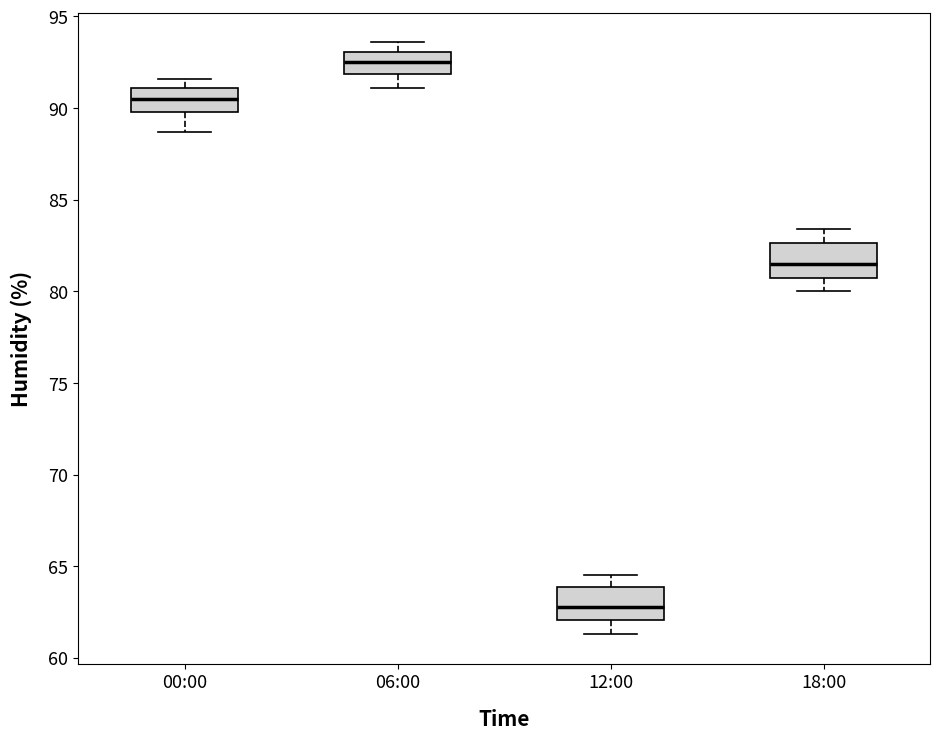

Reading left to right, transcribe this box plot: for each box, give where its median line is, the range the box spans, and where its two whiskers end, as read against the y-axis. The values are not printed on the chart, so give them approximately, as read against the axis.

00:00: median 90.5, box 90.0 to 91.0, whiskers 88.5 to 91.5
06:00: median 92.5, box 92.0 to 93.0, whiskers 91.0 to 93.5
12:00: median 63.0, box 62.0 to 64.0, whiskers 61.5 to 64.5
18:00: median 81.5, box 81.0 to 82.5, whiskers 80.0 to 83.5